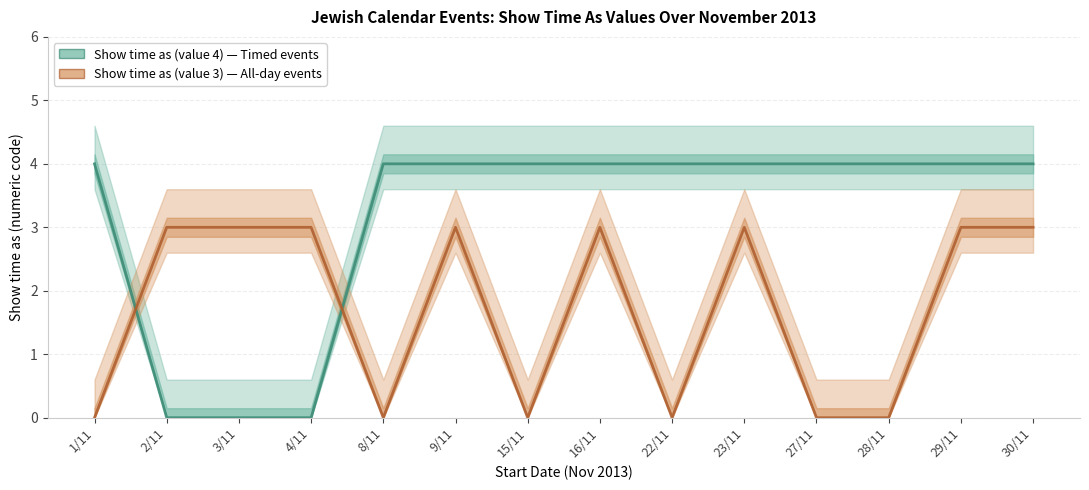

What is the label of the 5th point from the right?

23/11